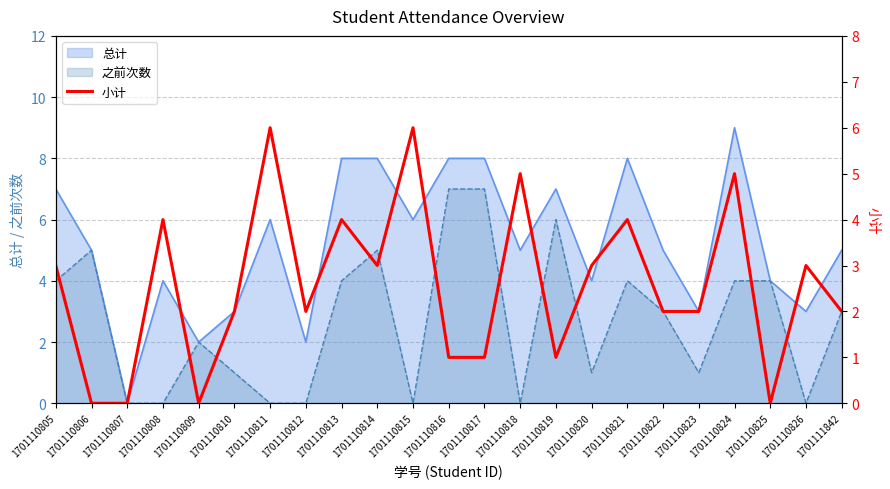

What is the average value?

3